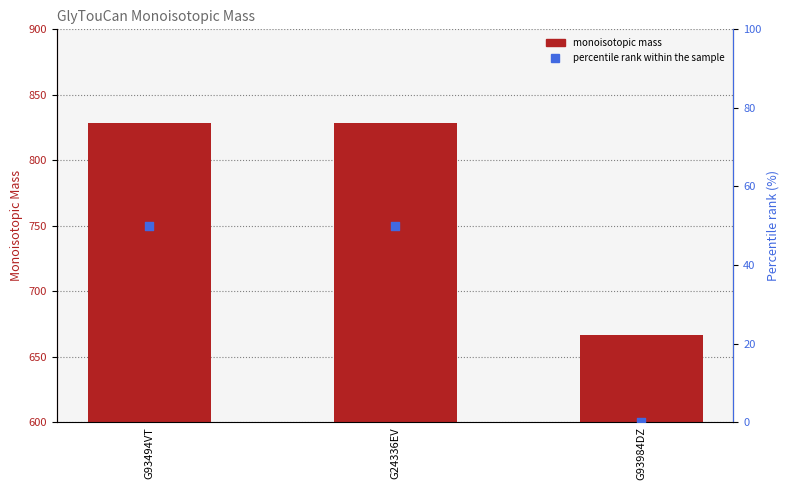

What are all the series names shown in the legend?

monoisotopic mass, percentile rank within the sample